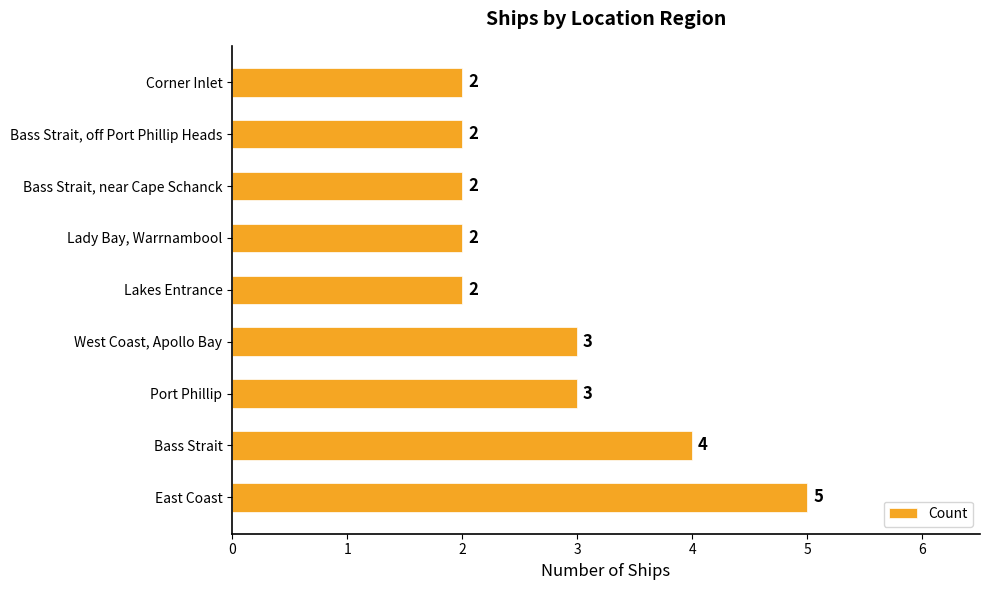

Reading bottom to top, what are all the values shown in this chart?

5	4	3	3	2	2	2	2	2